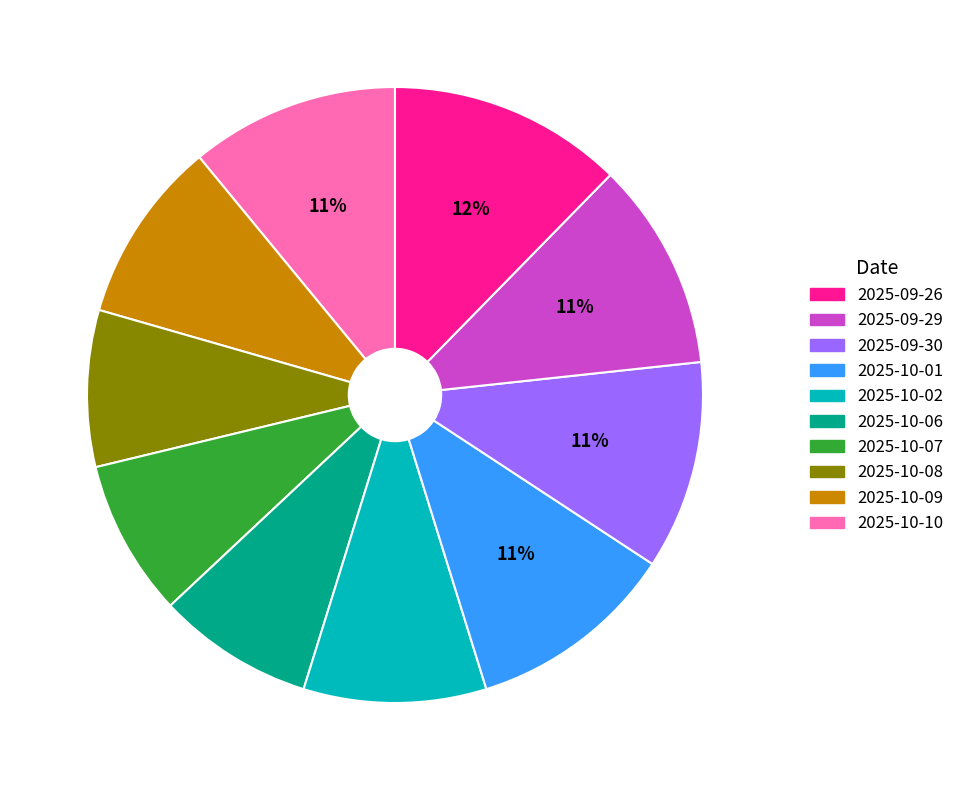

To the nearest percent, what is the average slice percentage?

10%